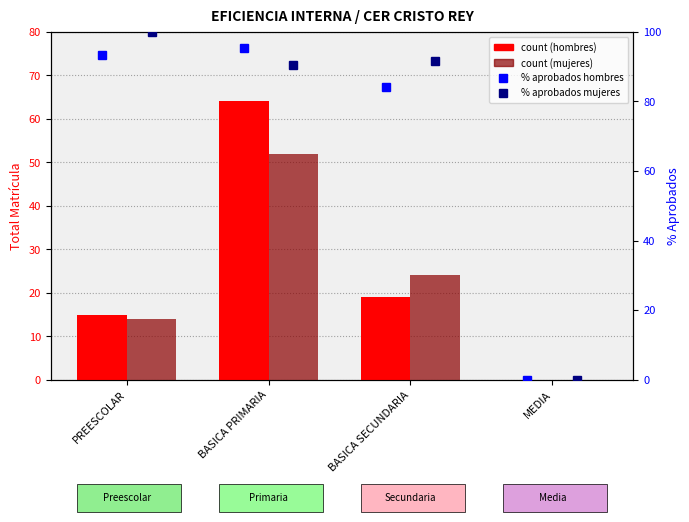

How many series are shown in this chart?

4